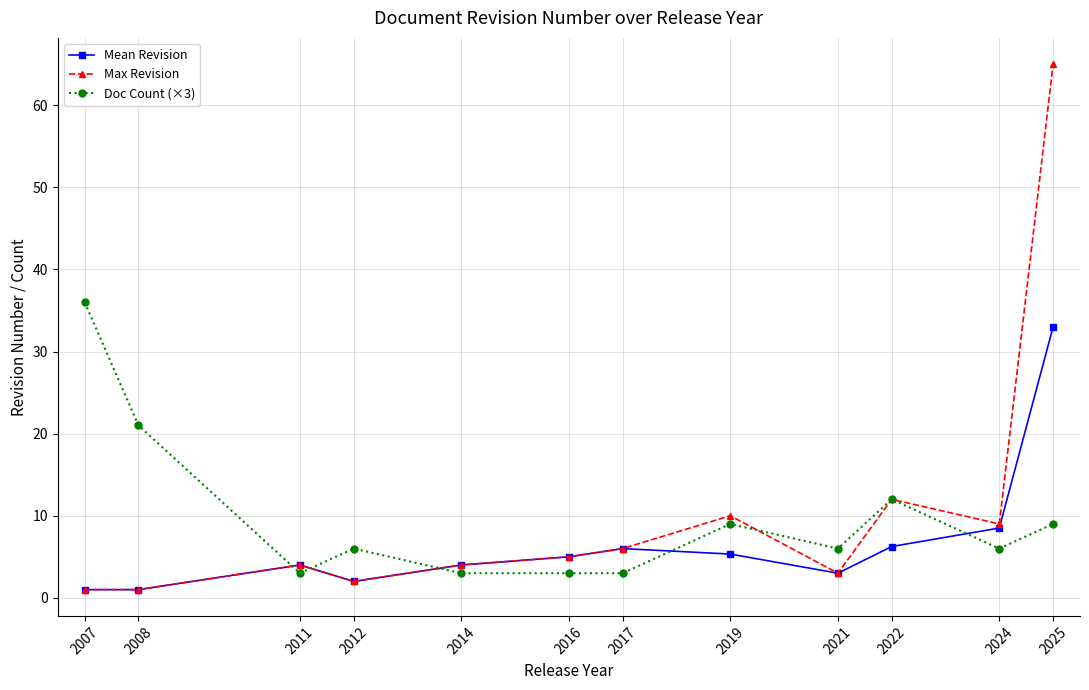

At which category does Mean Revision reach its first local peak?

2011